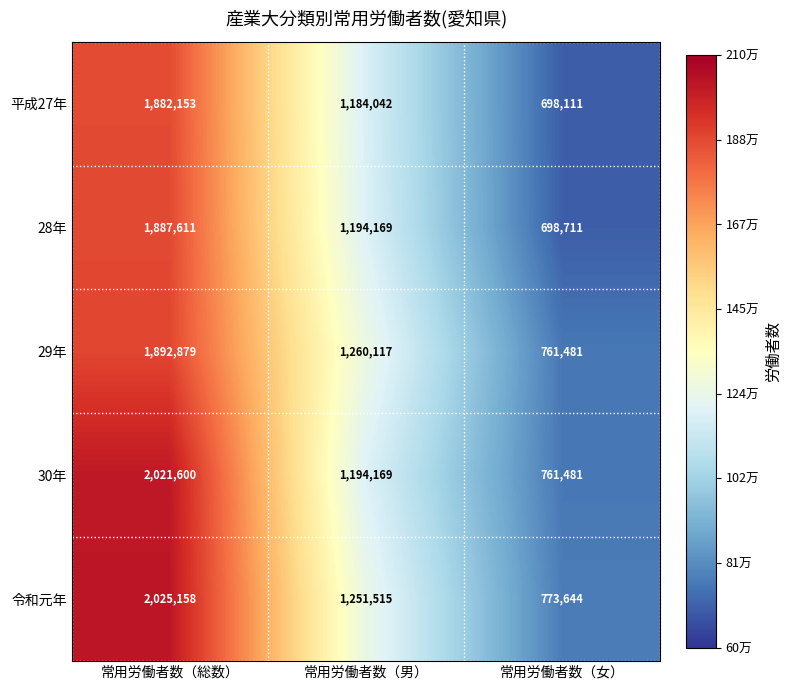

At which label is 平成27年 closest to 1290132?

常用労働者数（男）